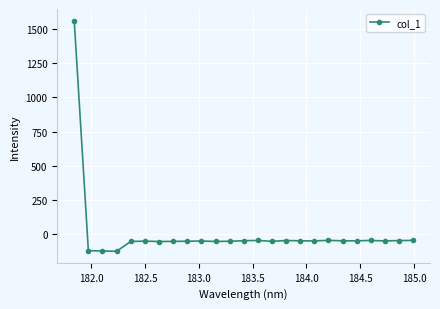

How many negative values are there?

24